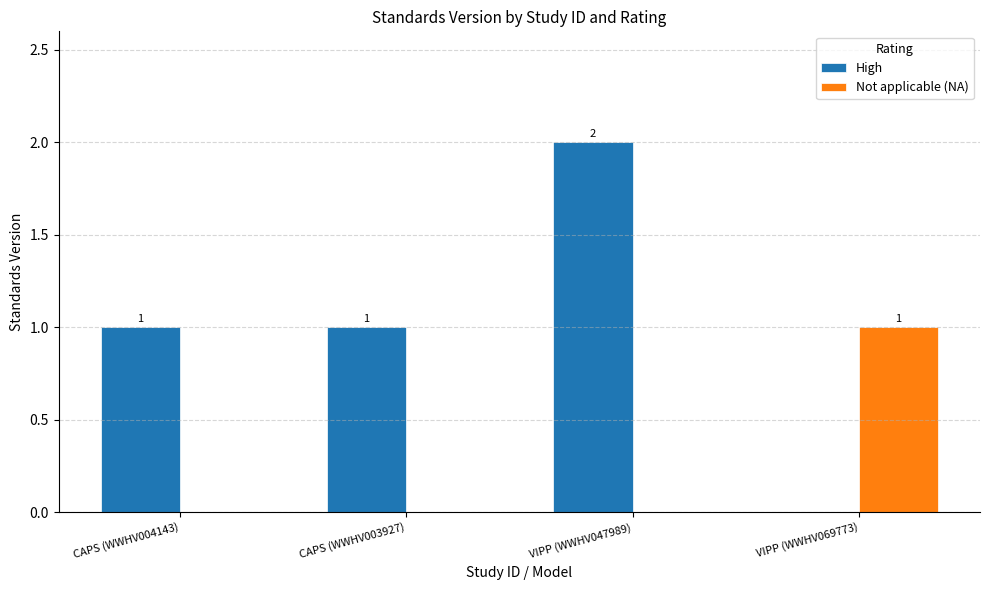

Which series has the largest range (max minus min)?

High